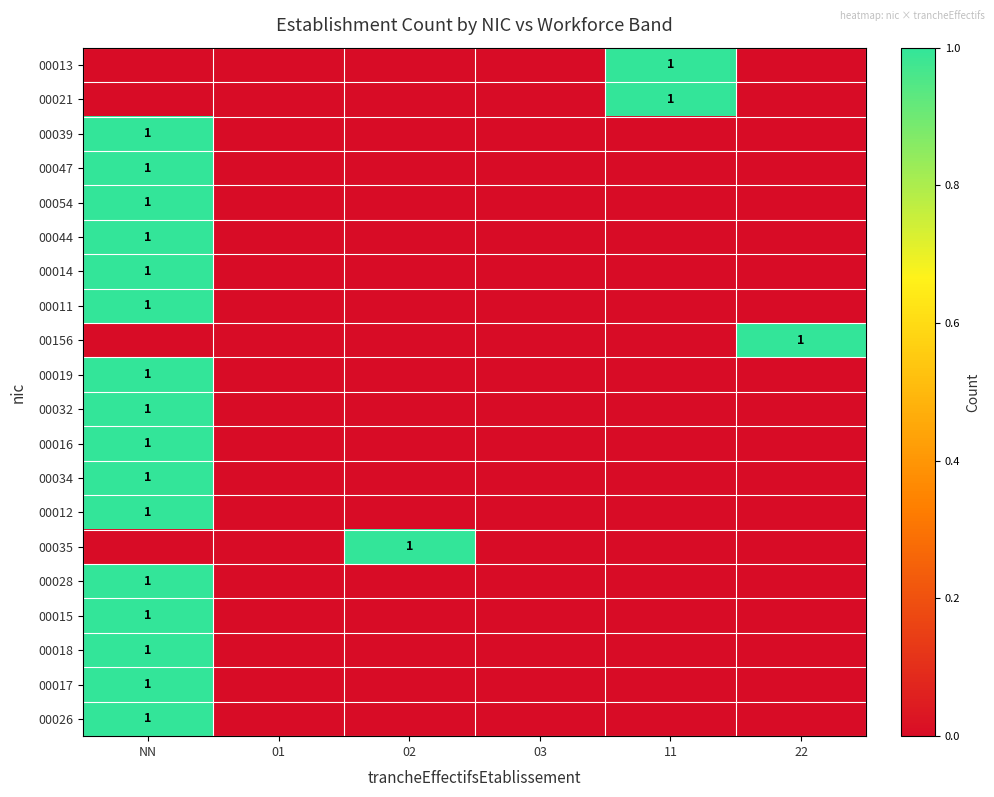

True or false: 00028 has a value of 0 at NN.

False